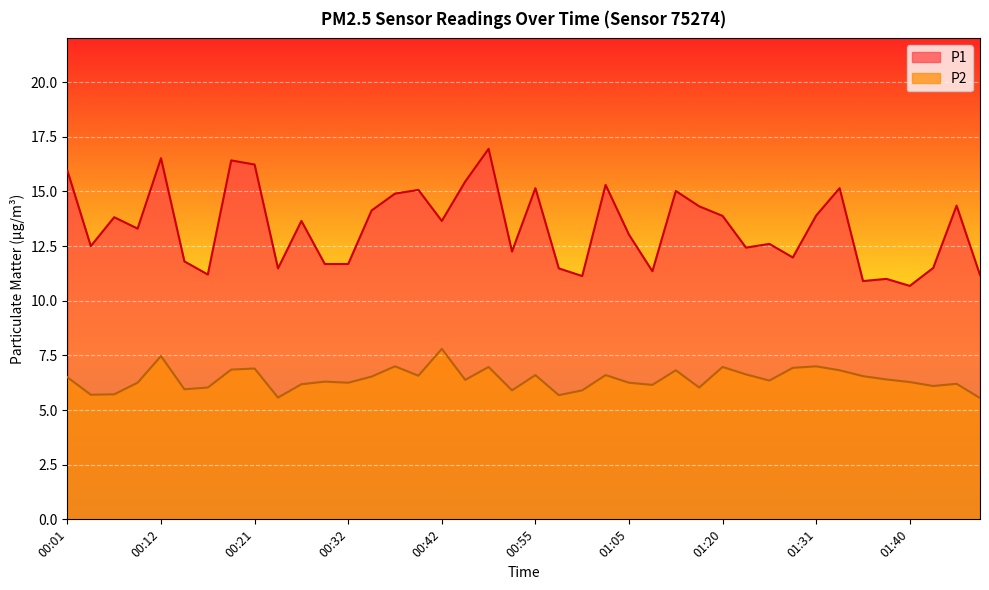

What is the label of the 27th point from the left?

01:15